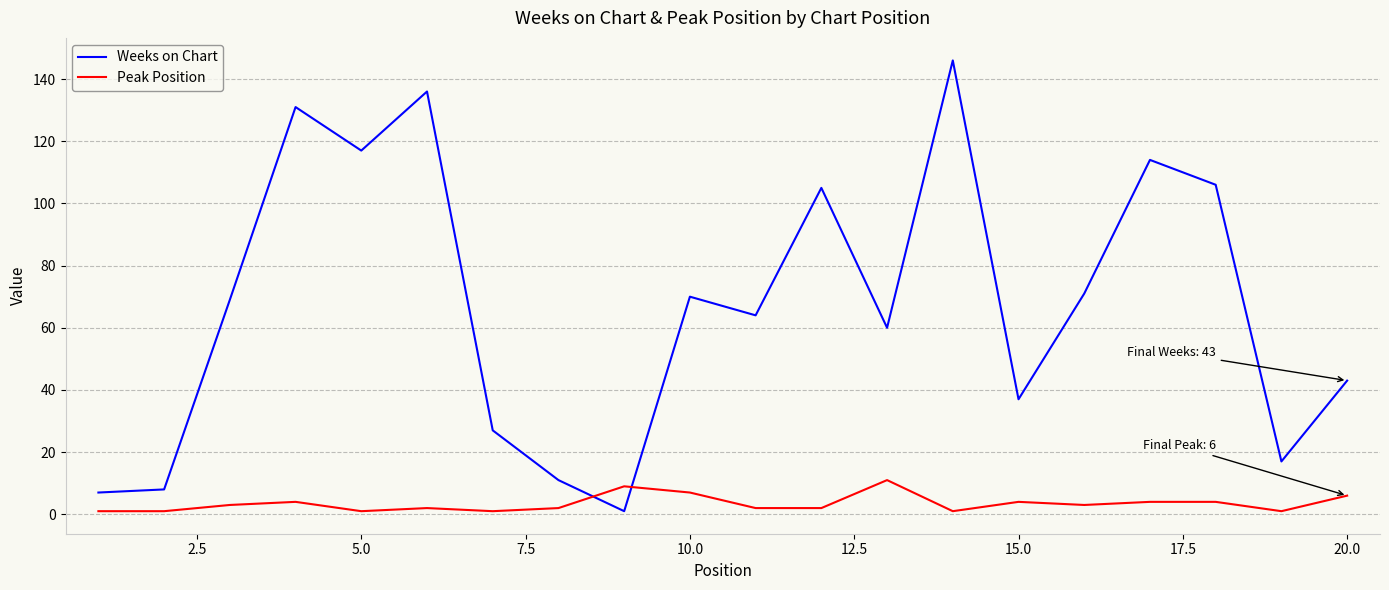

What is the difference between the second highest and second lowest values in the Peak Position series?

8